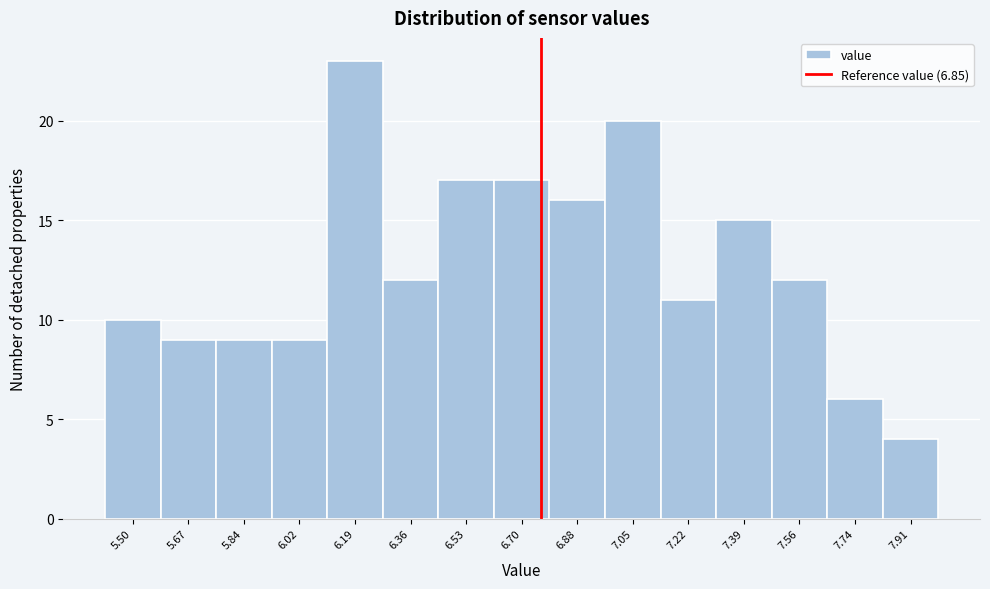

Reading left to right, transcribe all the data shown in this chart.

10	9	9	9	23	12	17	17	16	20	11	15	12	6	4